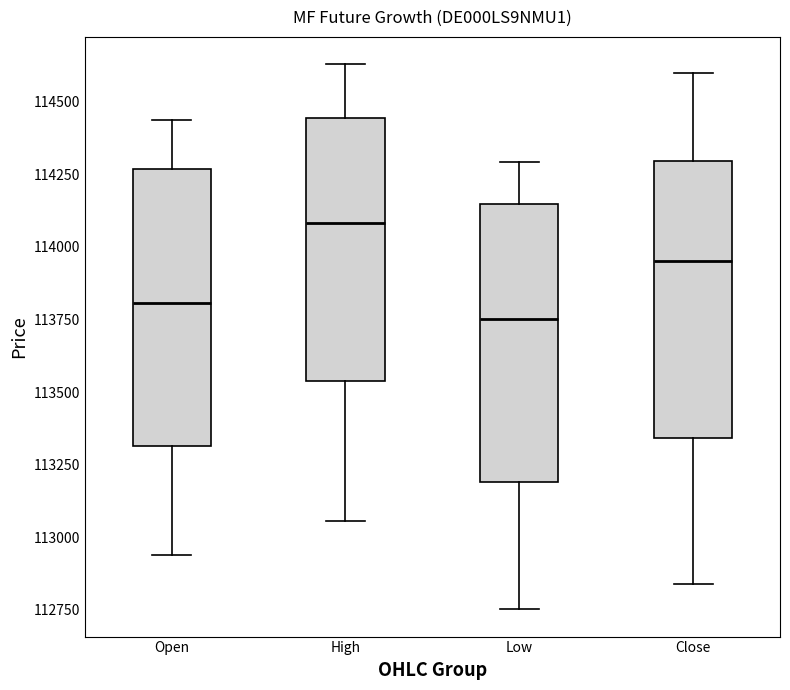

Where does the lower whisker of the box for Close end on the y-axis? The values are not printed on the chart, so give them approximately, as read against the axis.

112850